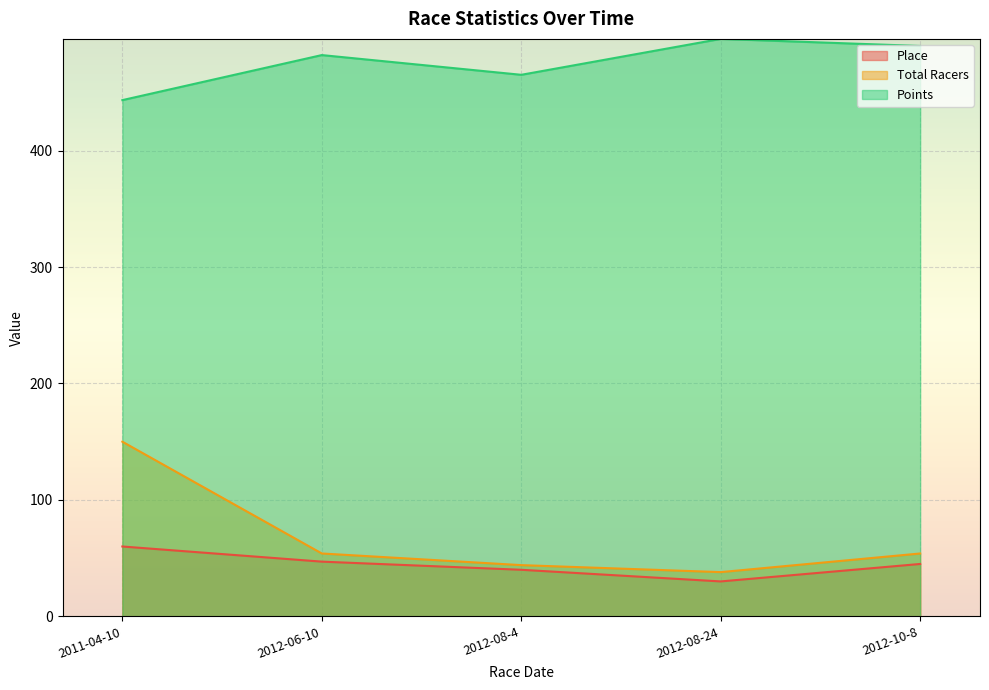

Rank the series at 2012-06-10 from lowest to highest value.

Place, Total Racers, Points